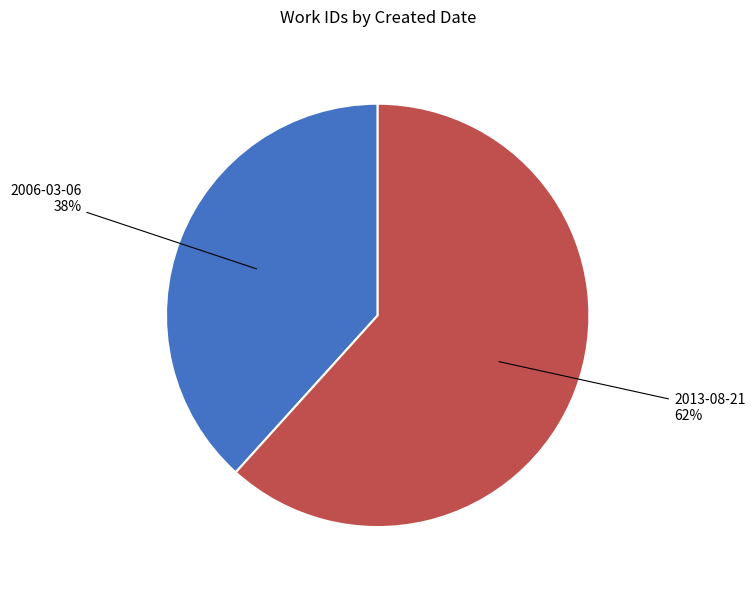

To the nearest percent, what is the average slice percentage?

50%